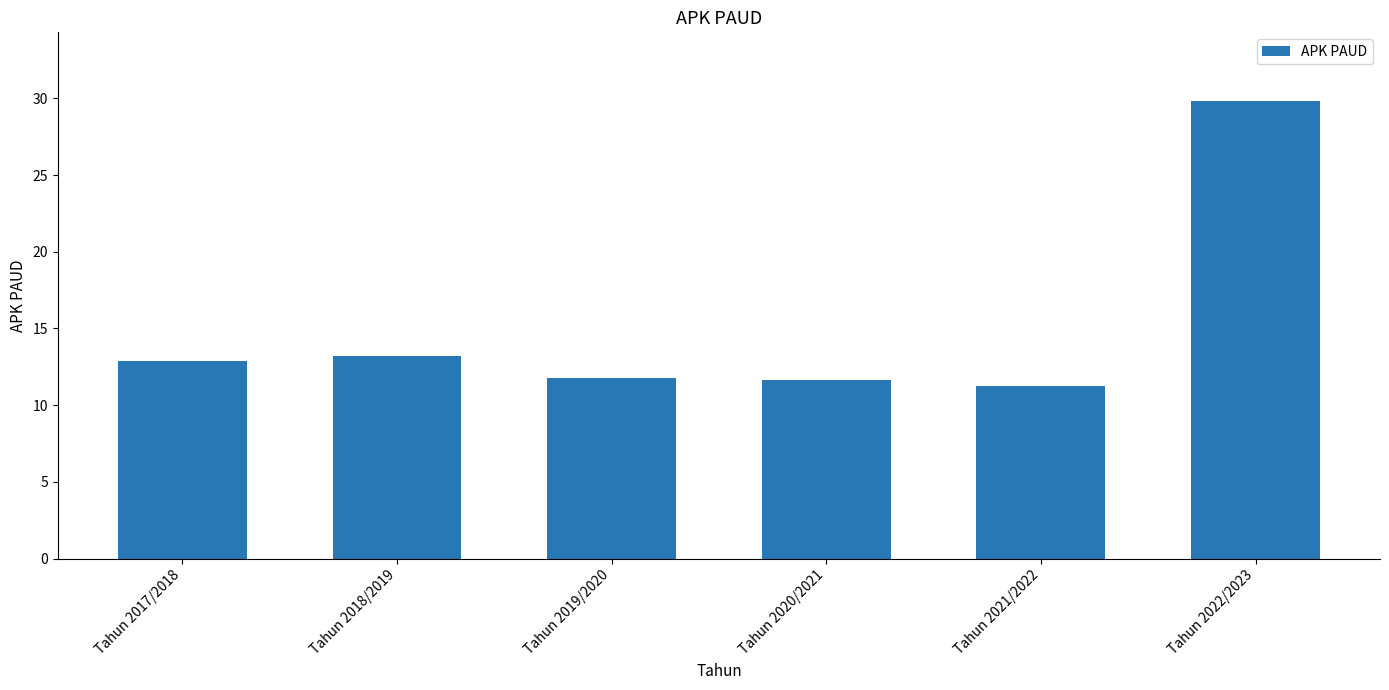

What is the label of the 5th bar from the left?

Tahun 2021/2022